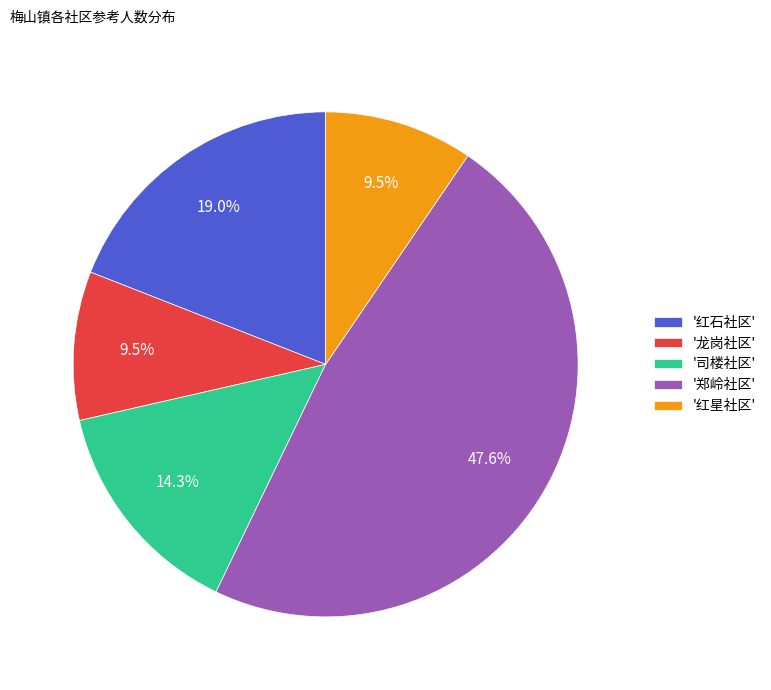

How many slices are in this pie chart?

5